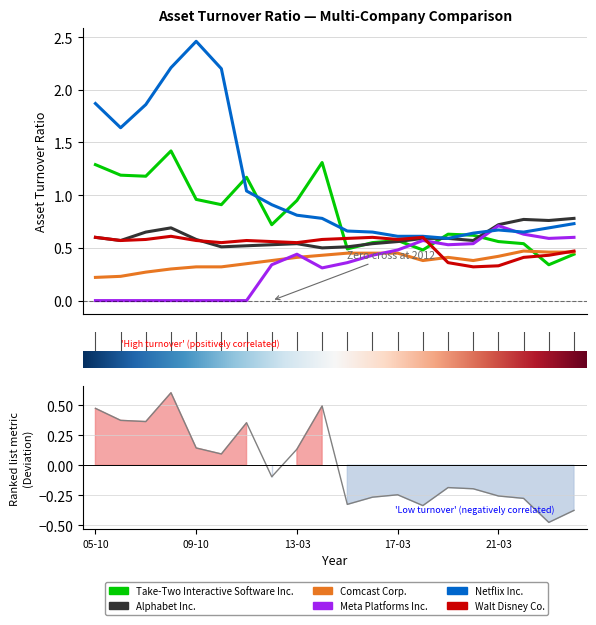

Is the value of Alphabet Inc. at 2007-10-31 greater than the value of Comcast Corp. at 2017-03-31?

Yes